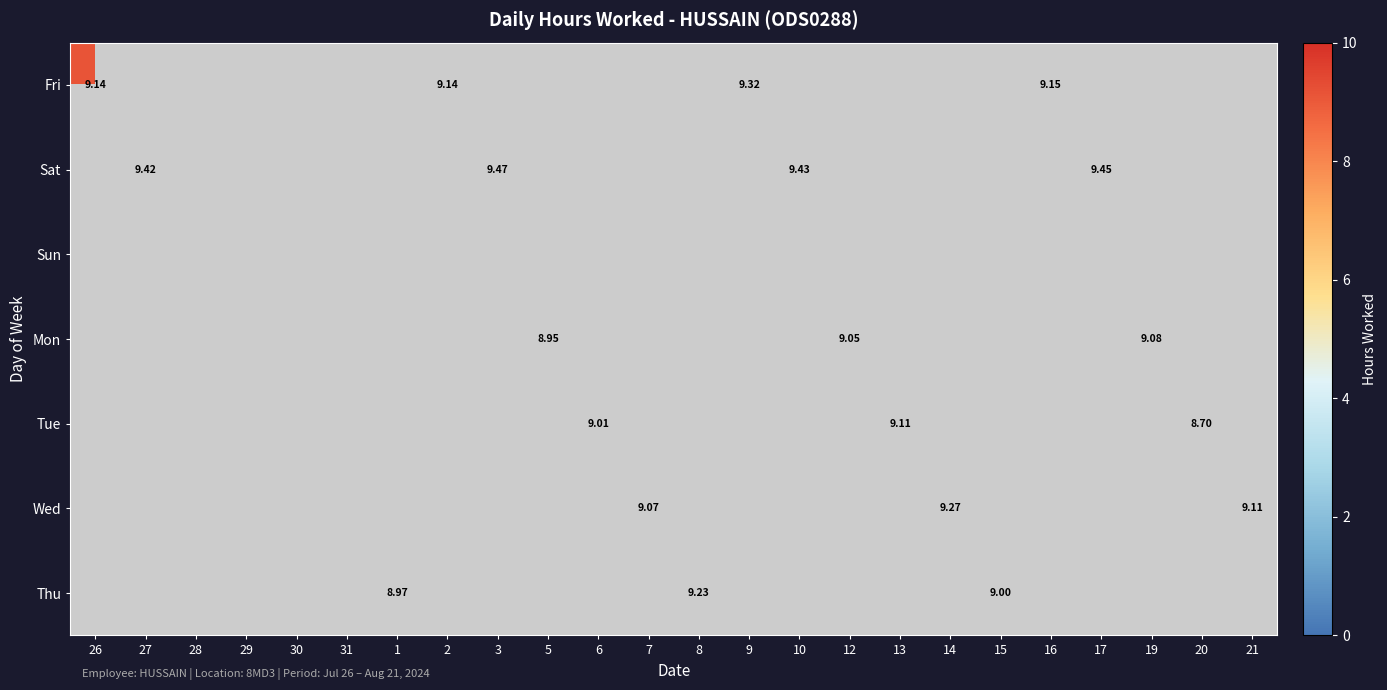

How many positive values does the Tue series have?

3